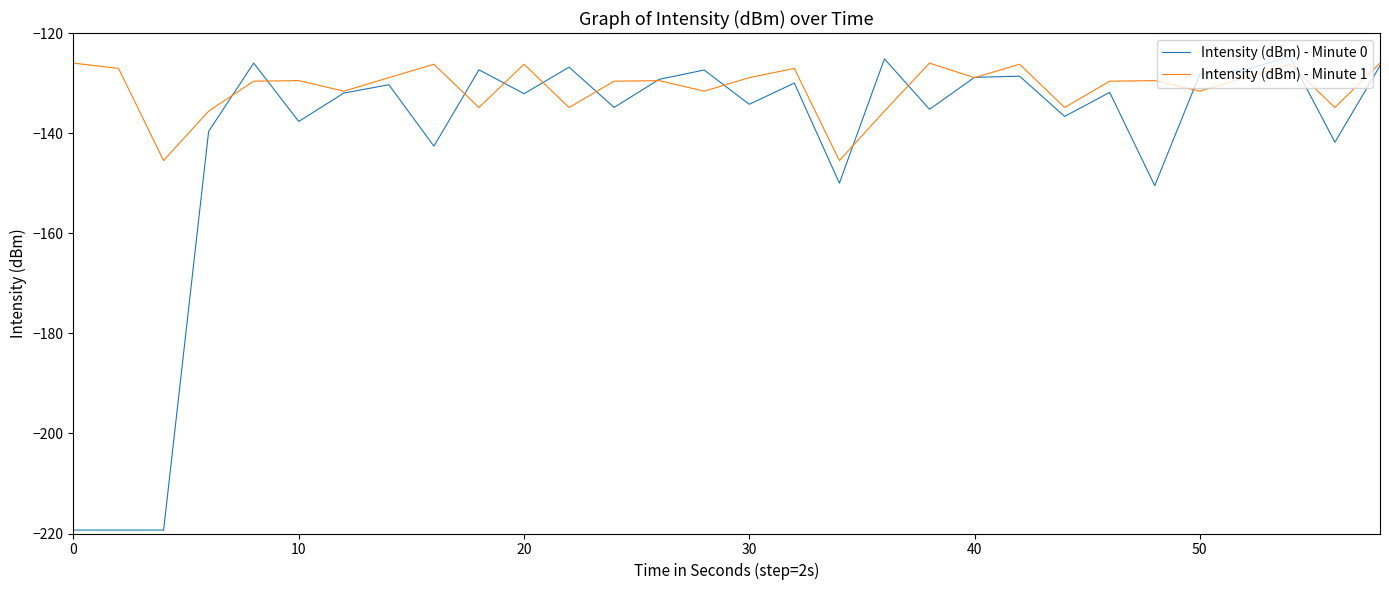

Which series has the largest range (max minus min)?

Intensity (dBm) - Minute 0